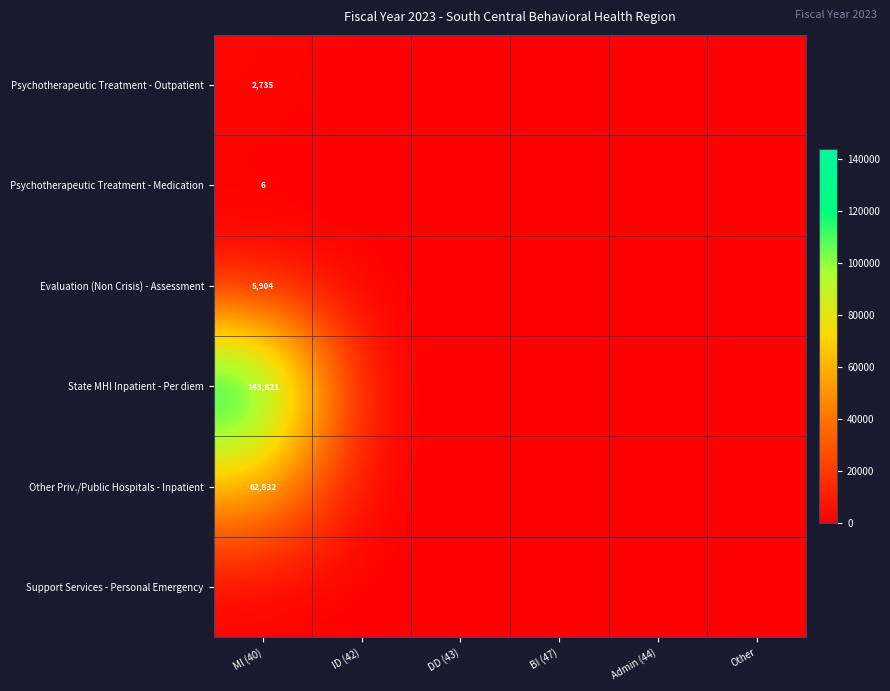

True or false: Psychotherapeutic Treatment - Outpatient has a value of 1858 at MI (40).

False